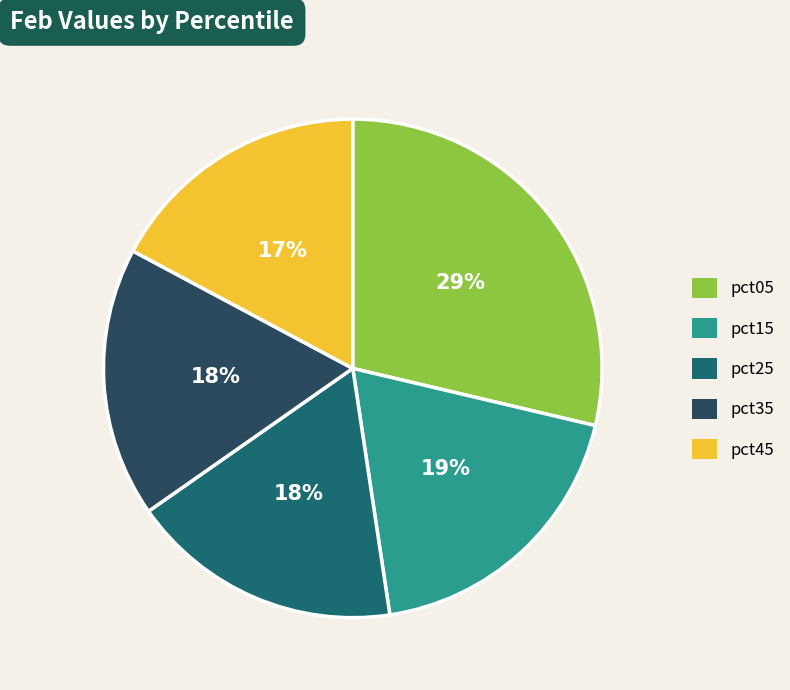

Is there any slice that represents more than half of the pie?

No